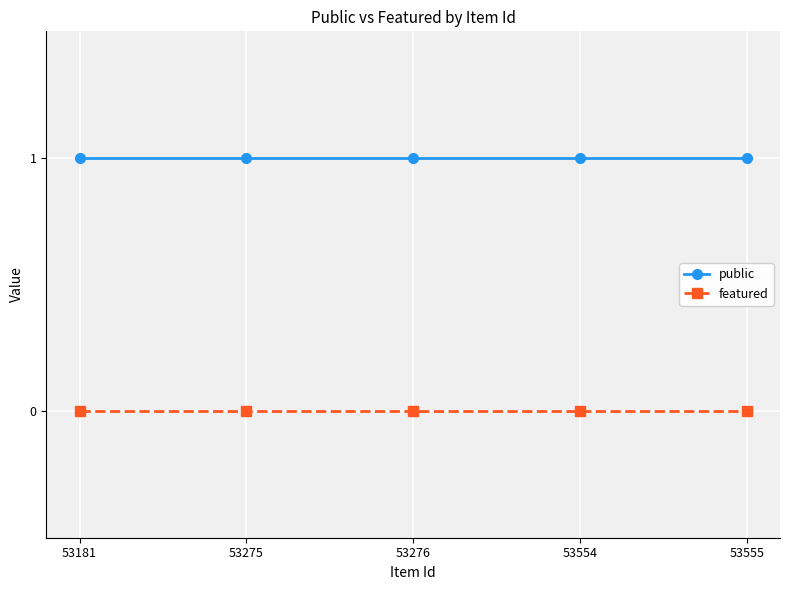

List the series in order of their overall mean, lowest first.

featured, public